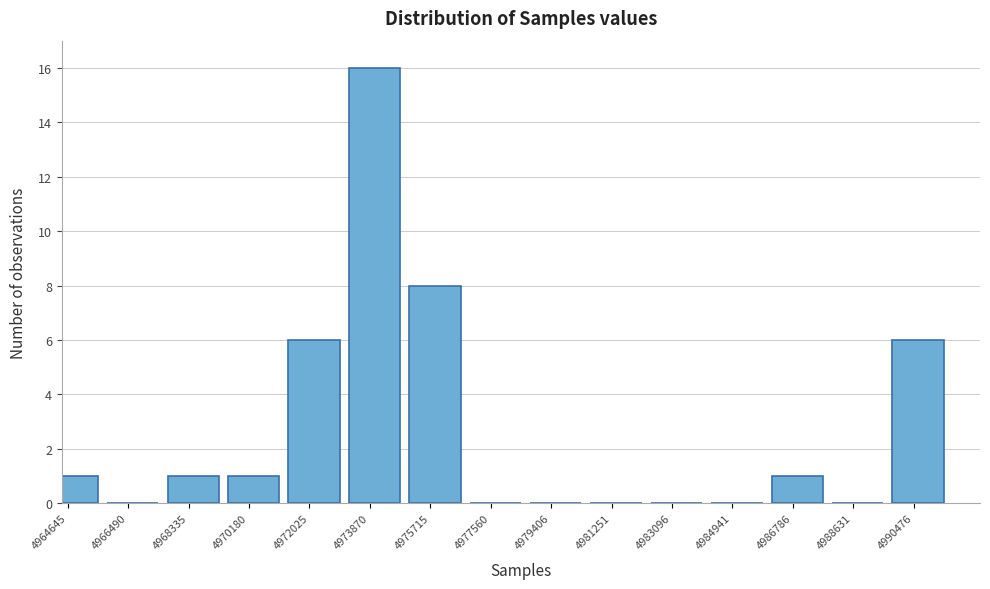

Reading left to right, transcribe all the data shown in this chart.

4964645=1	4966490=0	4968335=1	4970180=1	4972025=6	4973870=16	4975715=8	4977560=0	4979406=0	4981251=0	4983096=0	4984941=0	4986786=1	4988631=0	4990476=6